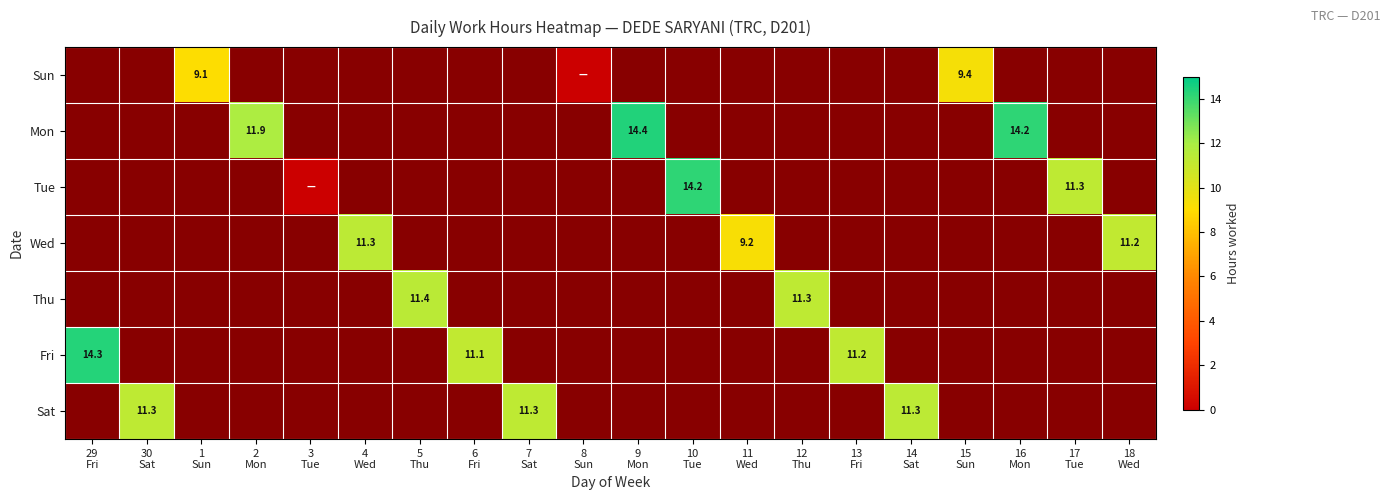

Is the value of Fri at 6 Fri greater than the value of Sat at 10 Tue?

No